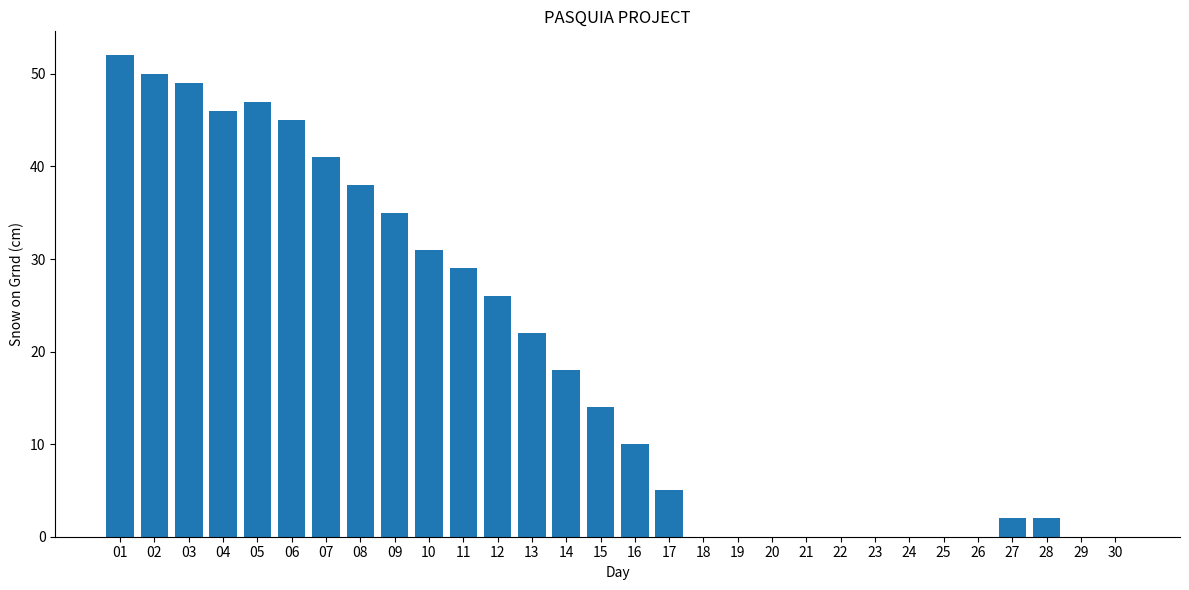

True or false: the data shows 0 at 23.

True